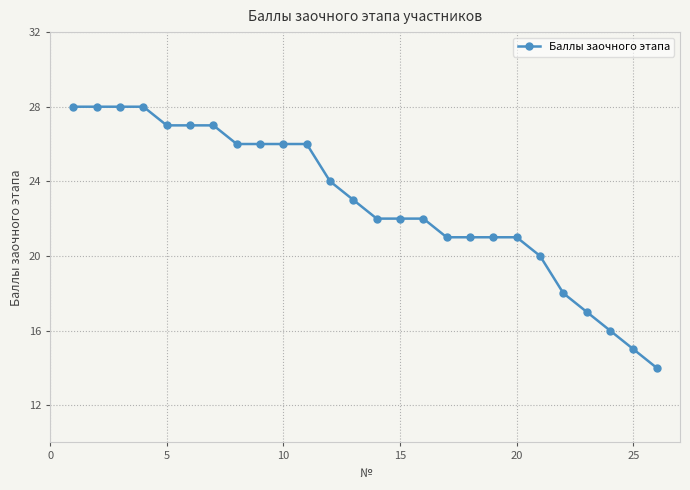

Reading left to right, extract all data points from this chart.

28	28	28	28	27	27	27	26	26	26	26	24	23	22	22	22	21	21	21	21	20	18	17	16	15	14